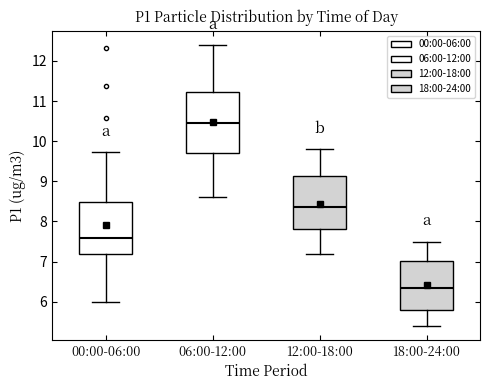

Reading left to right, transcribe this box plot: for each box, give where its median line is, the range the box spans, and where its two whiskers end, as read against the y-axis. The values are not printed on the chart, so give them approximately, as read against the axis.

00:00-06:00: median 7.6, box 7.2 to 8.5, whiskers 6.0 to 9.7
06:00-12:00: median 10.5, box 9.7 to 11.2, whiskers 8.6 to 12.4
12:00-18:00: median 8.4, box 7.8 to 9.1, whiskers 7.2 to 9.8
18:00-24:00: median 6.4, box 5.8 to 7.0, whiskers 5.4 to 7.5